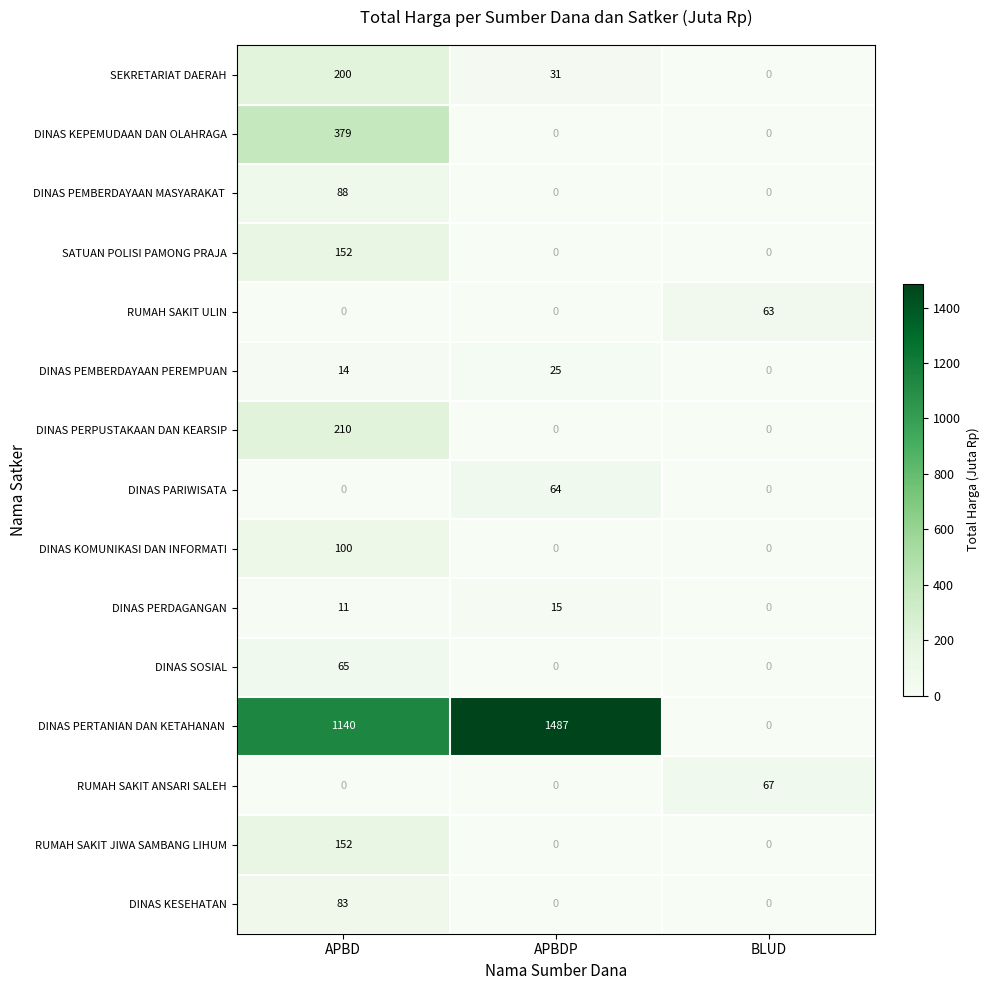

The RUMAH SAKIT ULIN series shows 0 at APBDP. True or false?

True